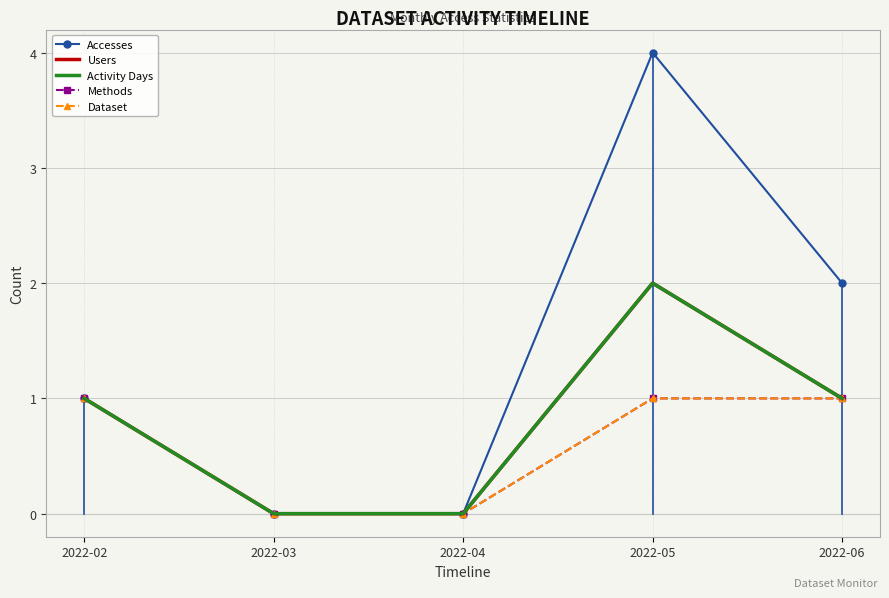

True or false: Activity Days and Users intersect in this chart.

False